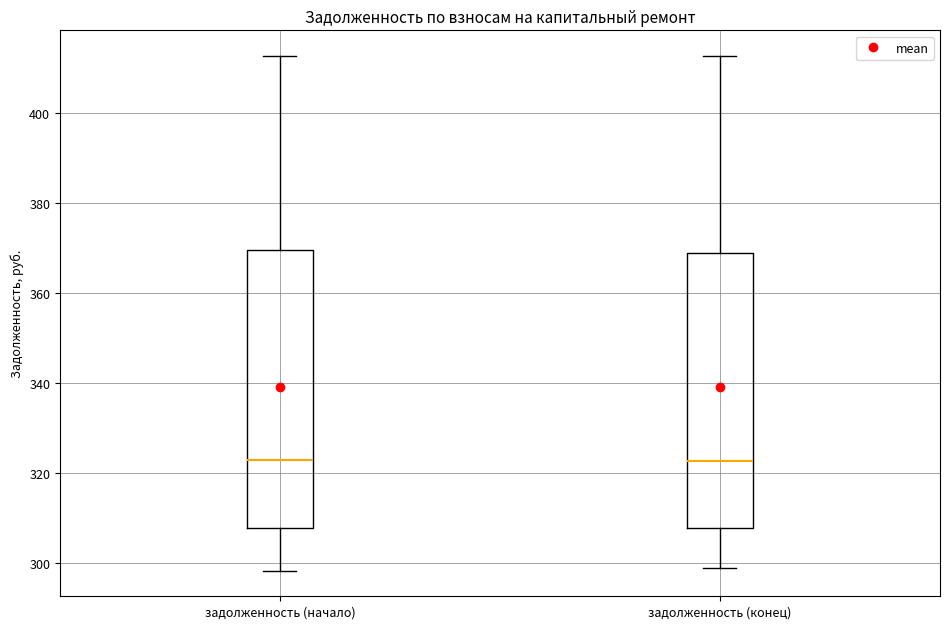

Reading left to right, read every box against the y-axis: the position of its median line, the range the box covers, and the ends of its whiskers. The values are not printed on the chart, so give them approximately, as read against the axis.

задолженность (начало): median 322, box 308 to 370, whiskers 298 to 412
задолженность (конец): median 322, box 308 to 368, whiskers 298 to 412